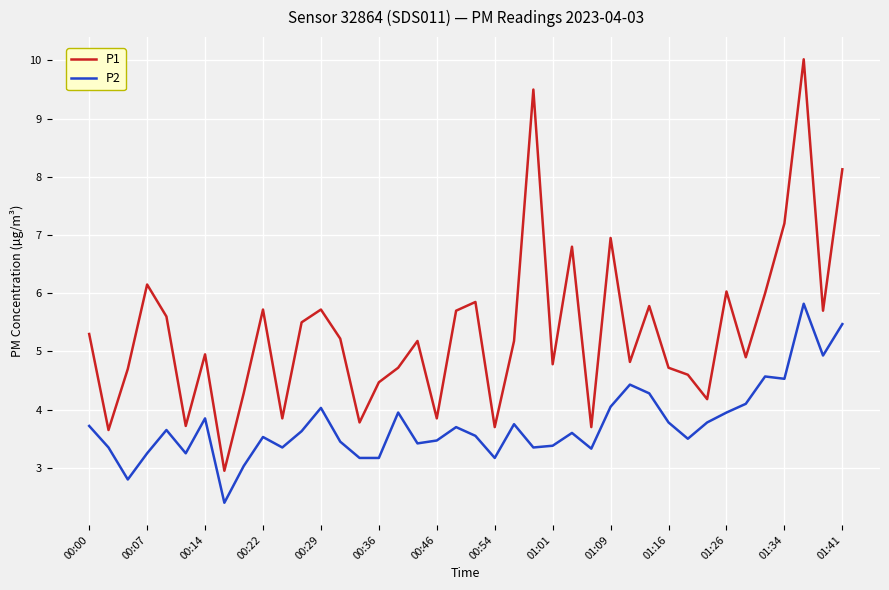

What is the difference between the maximum and minimum values in the P2 series?

3.4